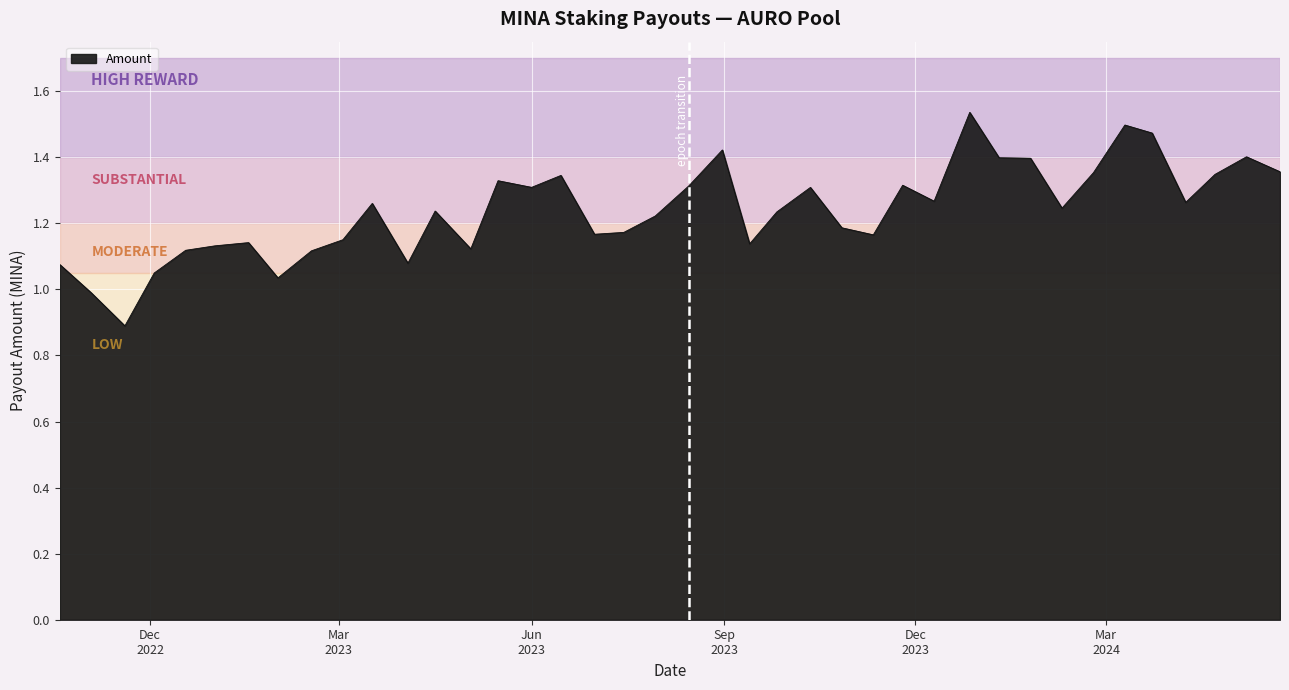

What is the minimum value shown in the chart?

0.9